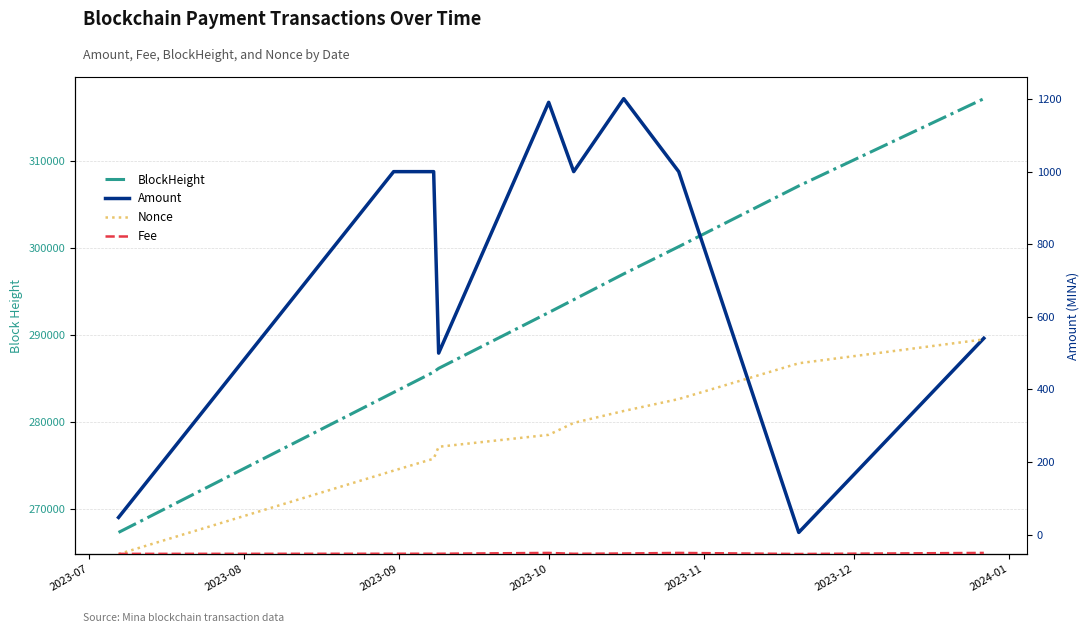

True or false: BlockHeight and Nonce intersect in this chart.

False